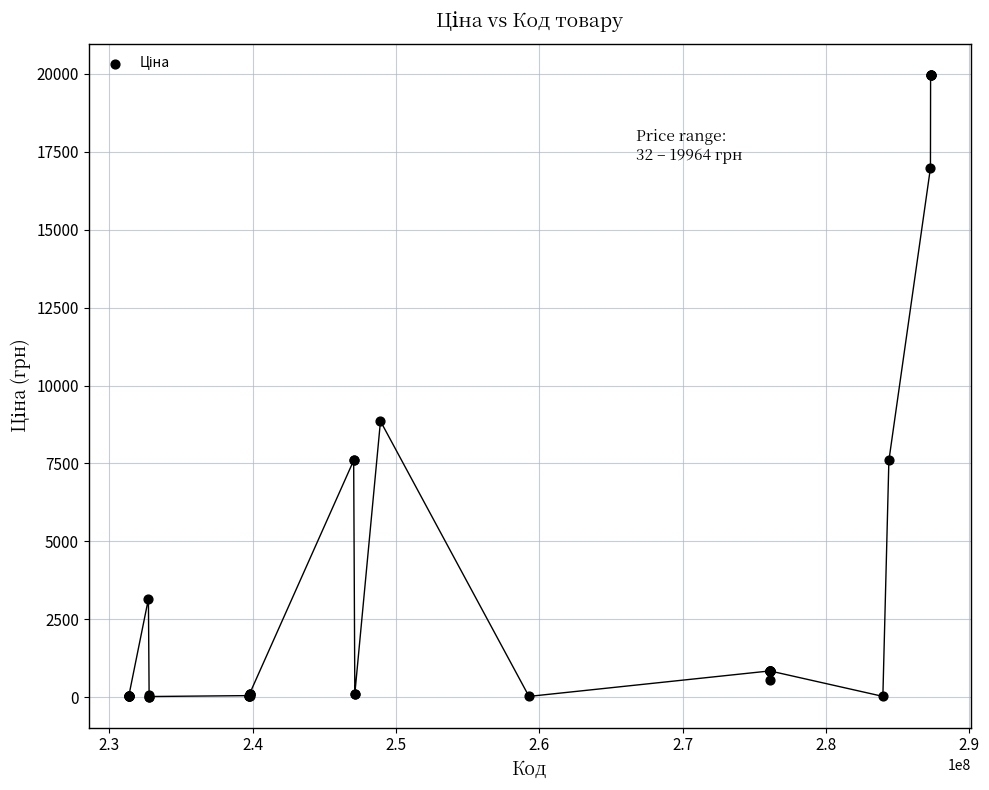

What Y value in the scatter plot is closest to 9995?

8856.7